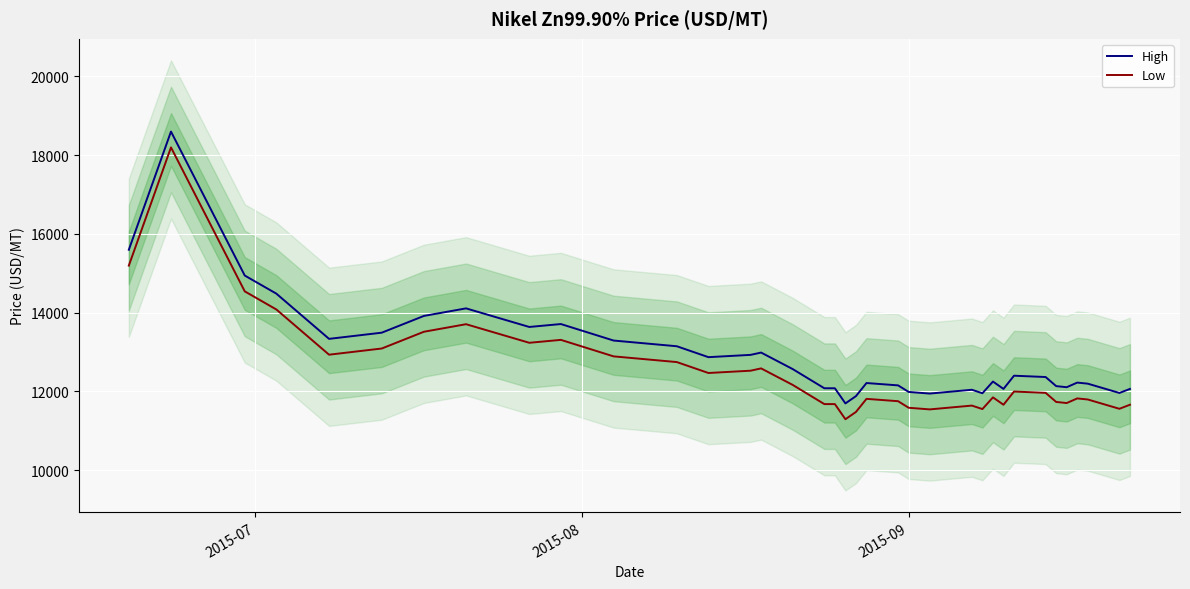

True or false: High and Low intersect in this chart.

False